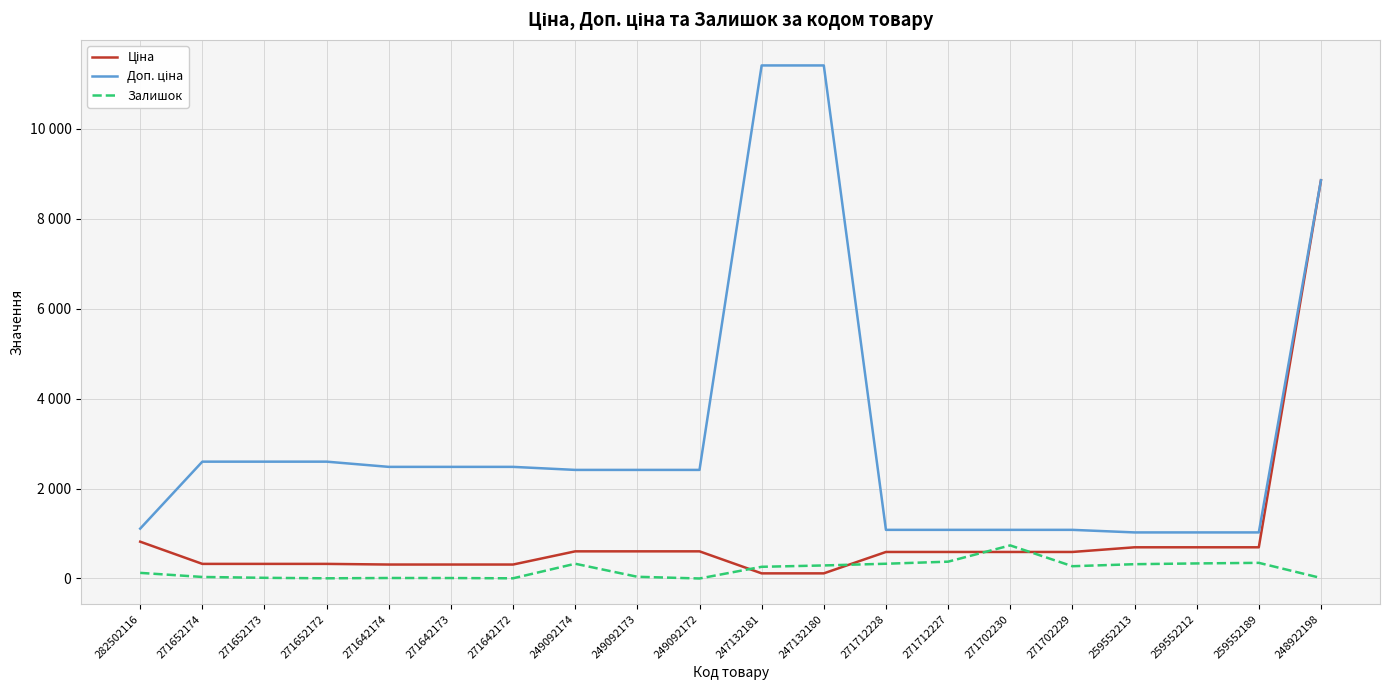

True or false: Залишок and Доп. ціна cross at least once.

False